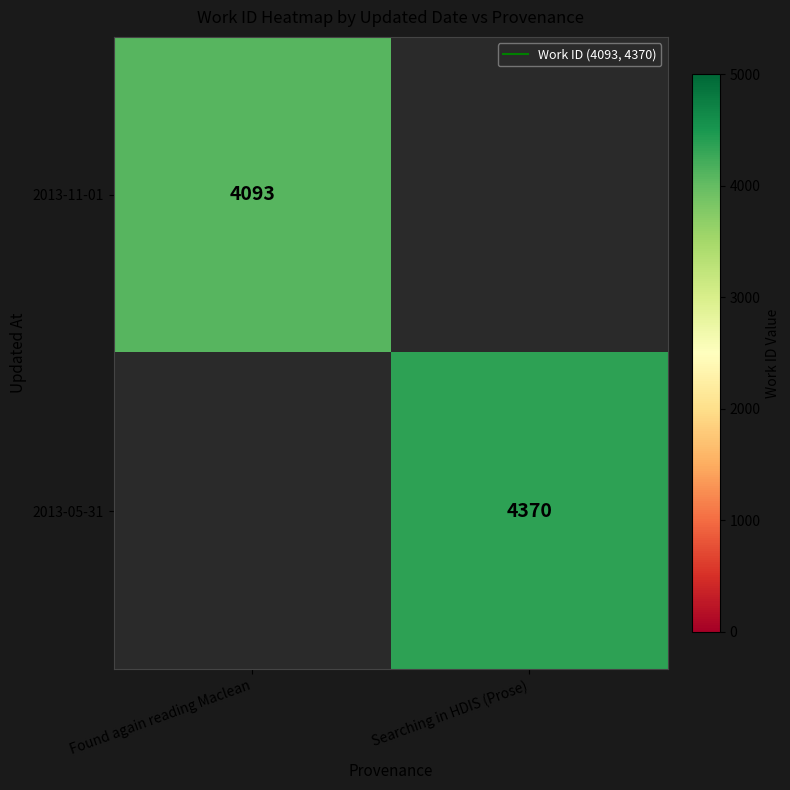

How many values in the 2013-05-31 series are below 4370?

1